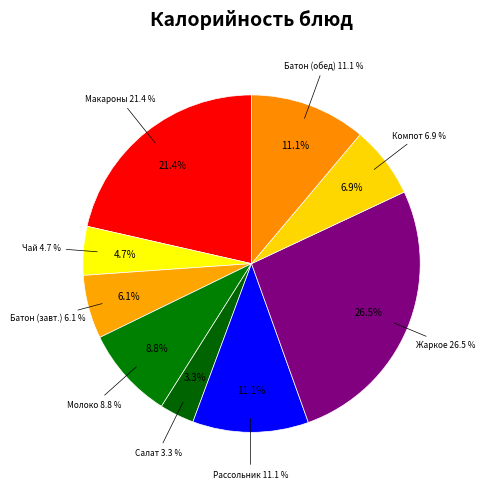

Which has a higher value, БАТОН ШКОЛЬНЫЙ (завтрак) or РАССОЛЬНИК ЛЕНИНГРАДСКИЙ?

РАССОЛЬНИК ЛЕНИНГРАДСКИЙ